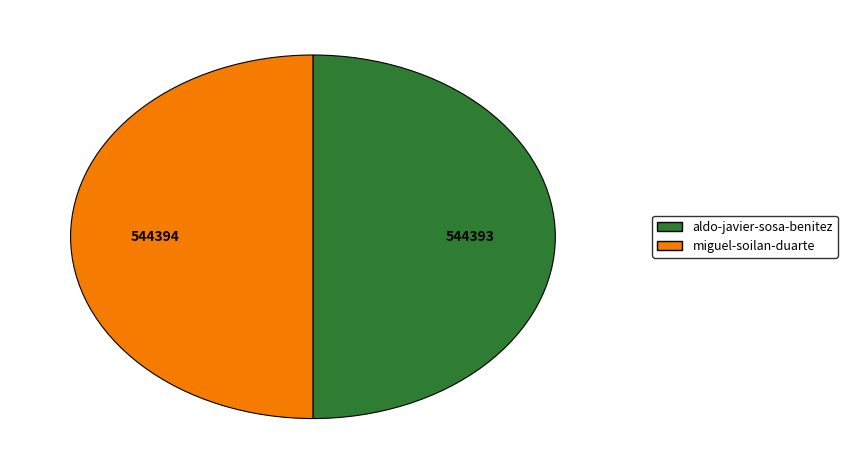

How many slices are in this pie chart?

2